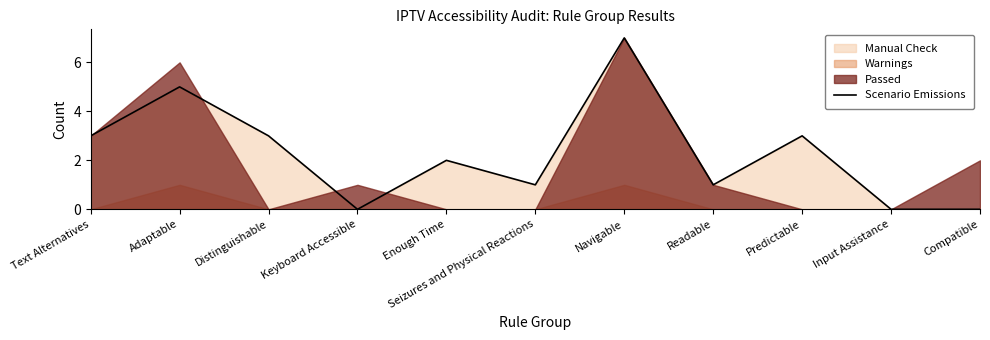

Reading left to right, transcribe all the data shown in this chart.

3	5	3	0	2	1	7	1	3	0	0